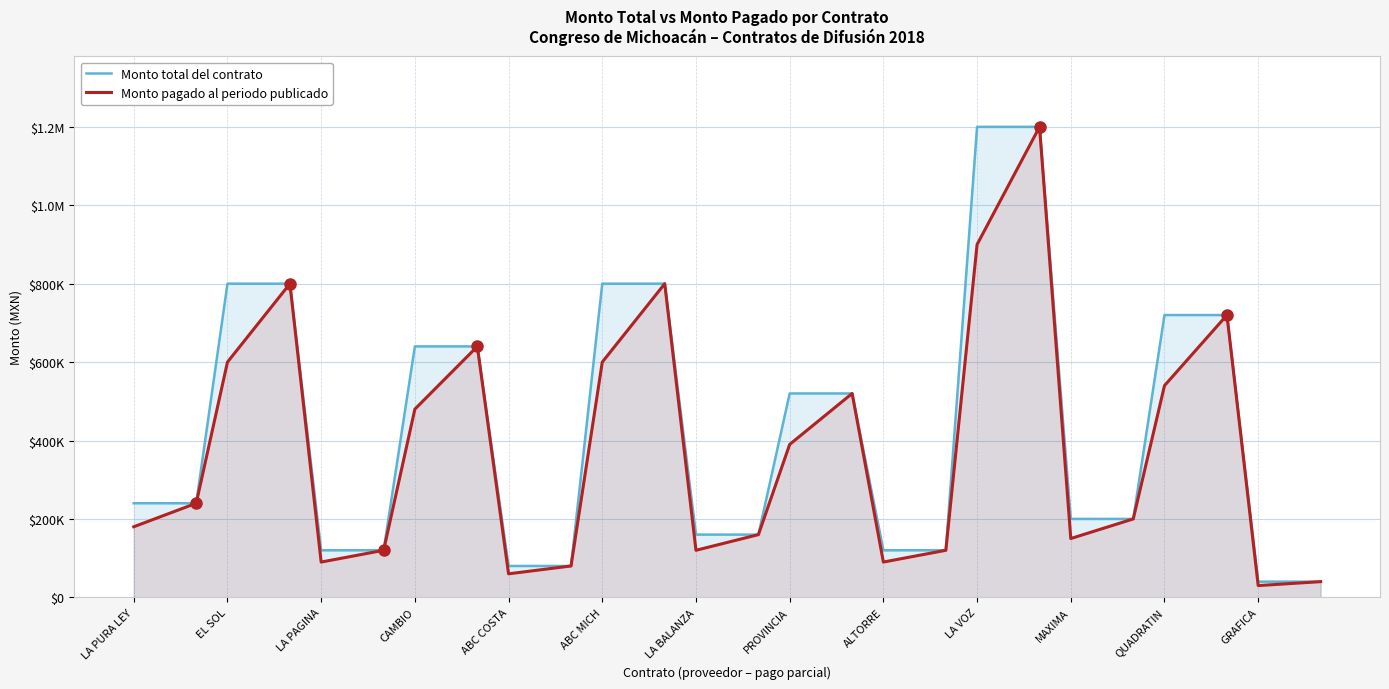

What is the difference between the maximum and second lowest values in the Monto total del contrato series?

1160000